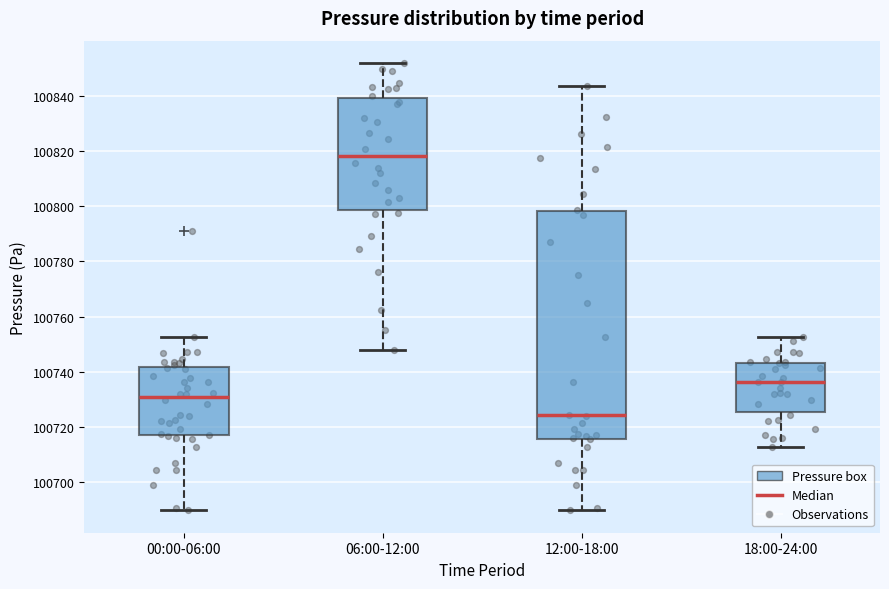

Which box is the tallest, from its lower edge to its upper edge?

12:00-18:00